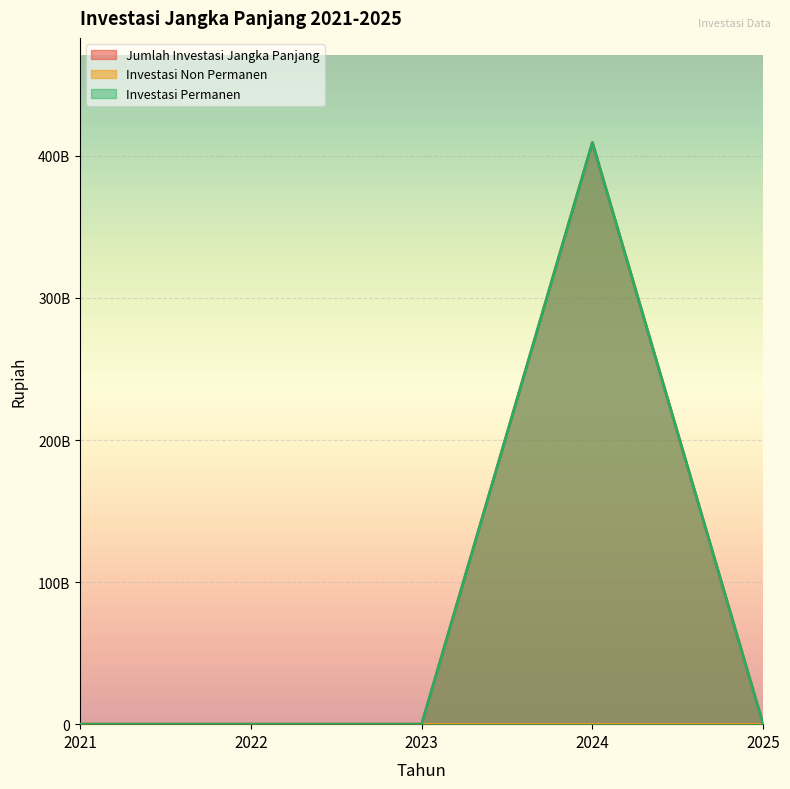

True or false: Investasi Permanen and Jumlah Investasi Jangka Panjang cross at least once.

False